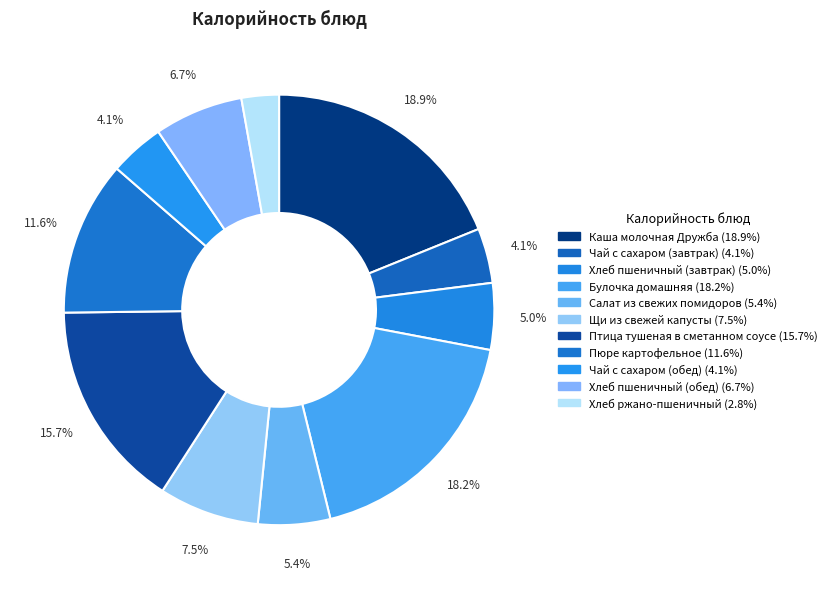

Which category has the biggest portion of the pie?

Каша молочная Дружба